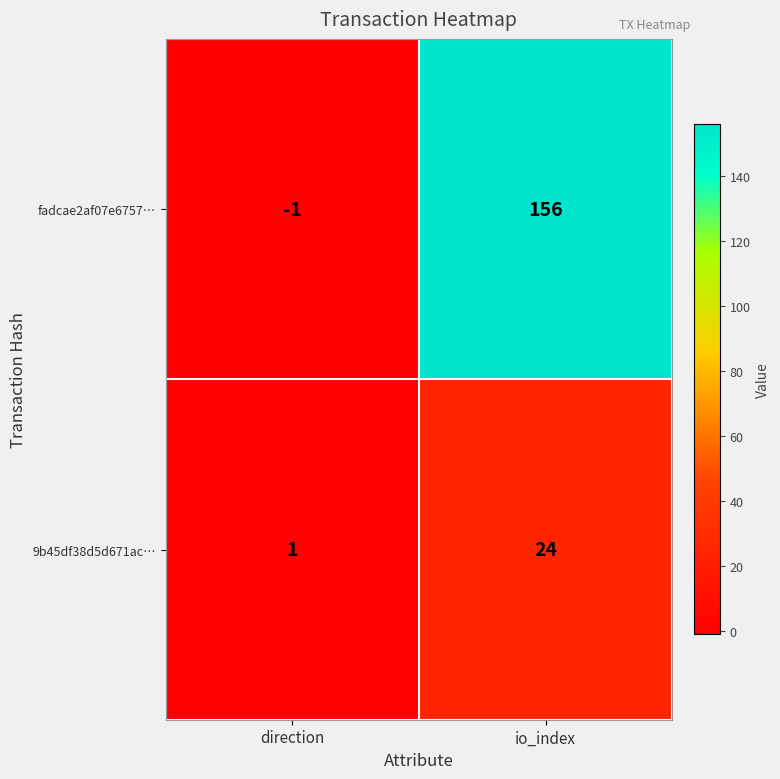

How many distinct data groups are displayed?

2